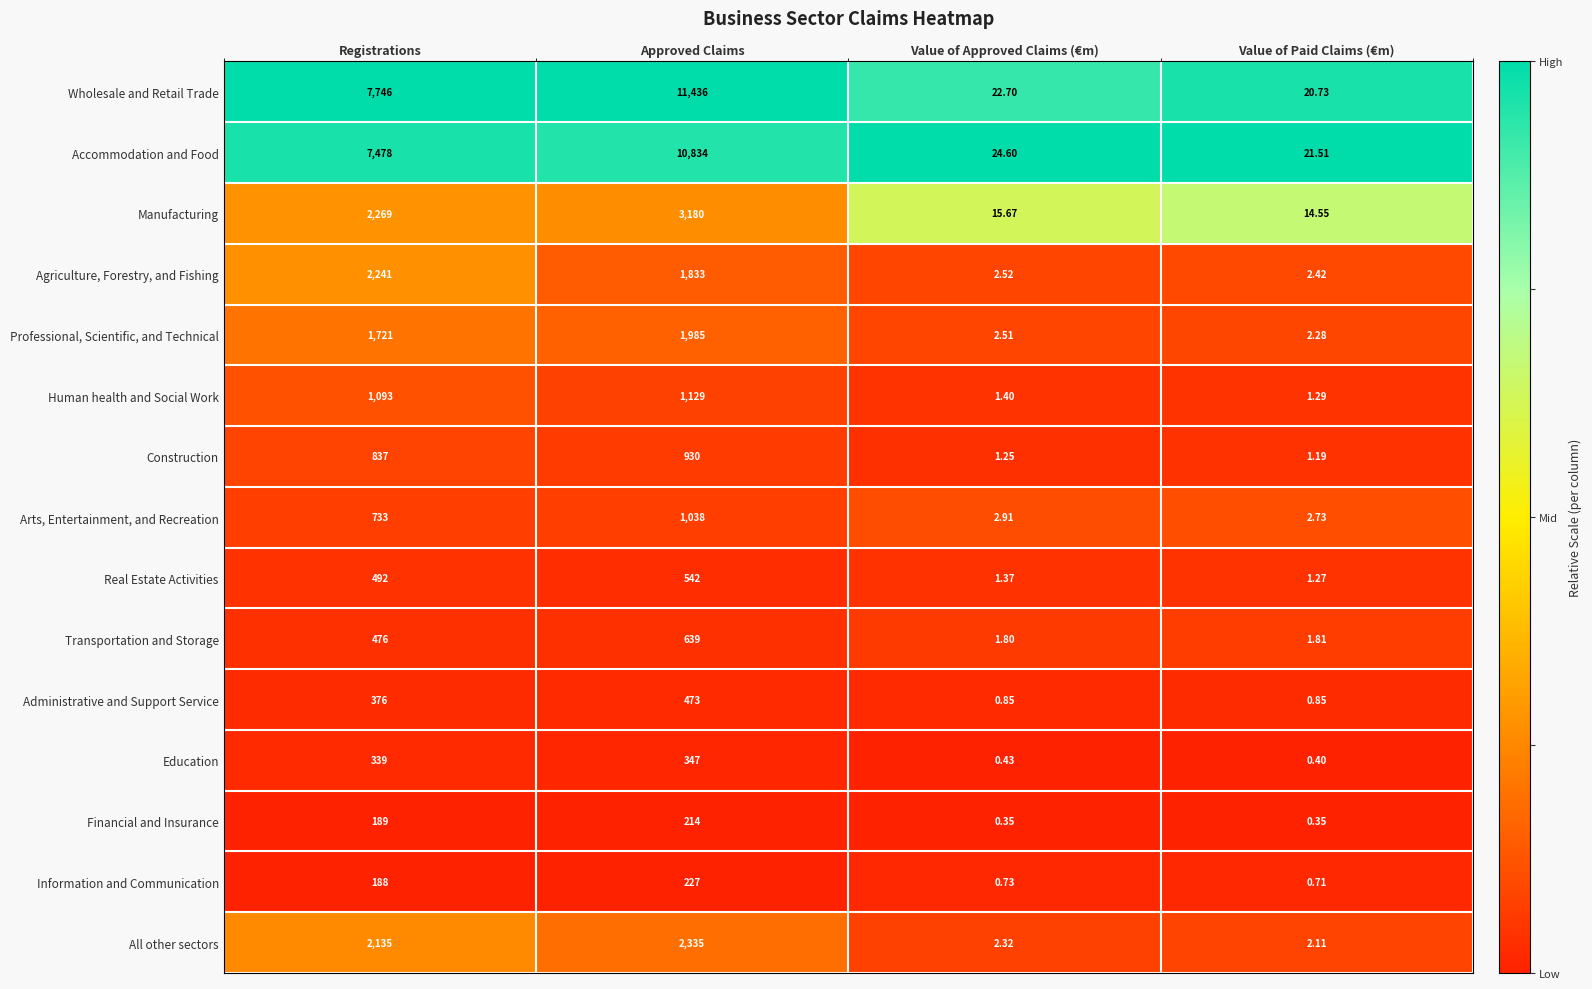

Which series has the largest range (max minus min)?

Wholesale and Retail Trade